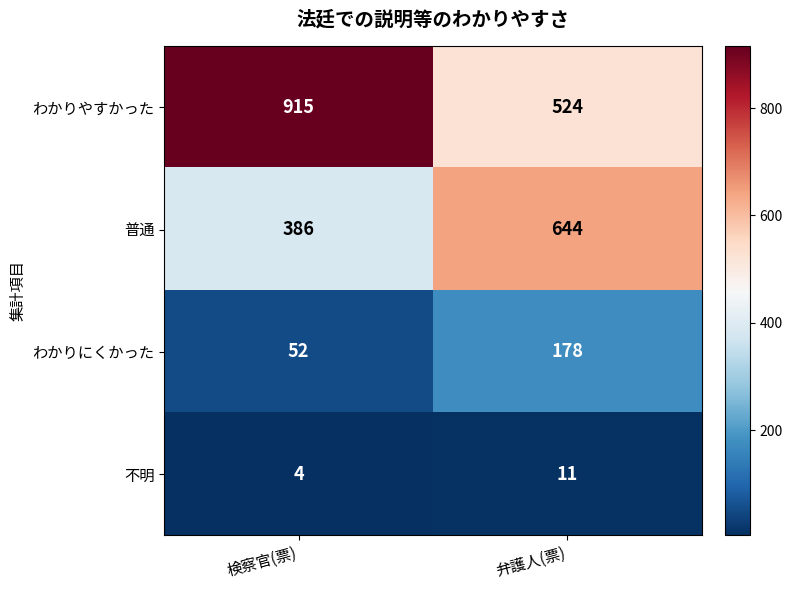

Which series has the widest spread of values?

わかりやすかった